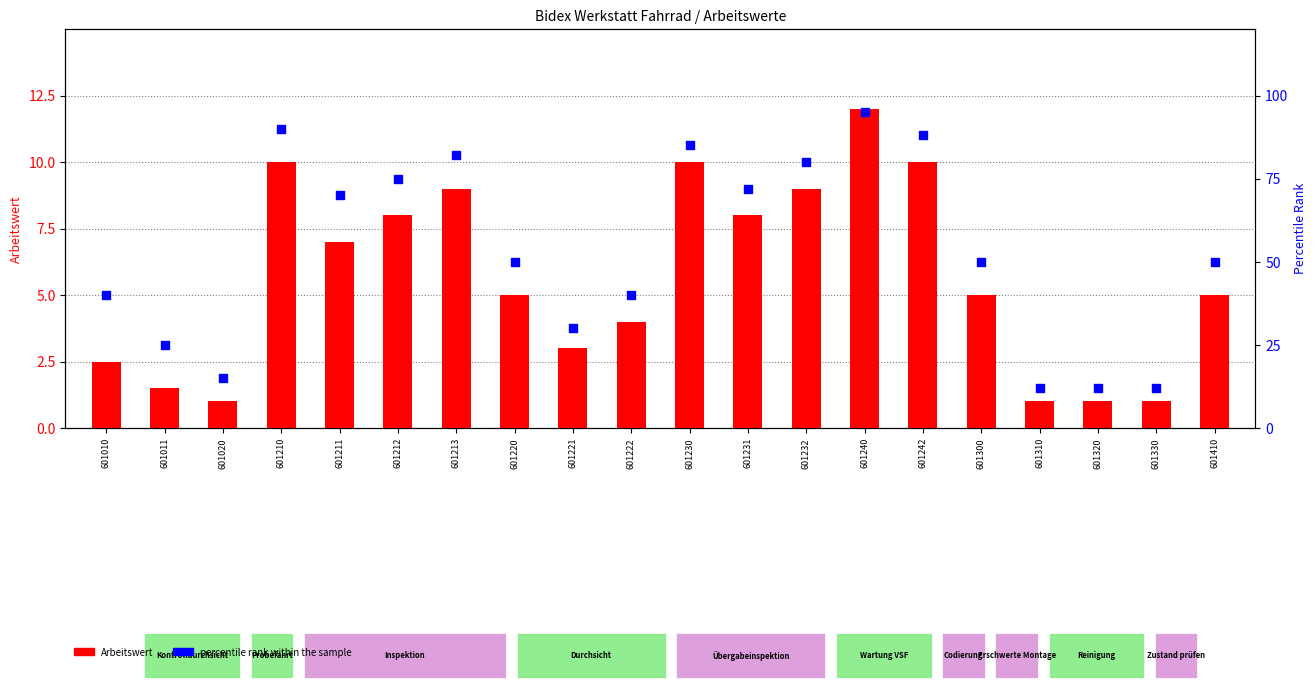

Which series has the largest total across all categories?

percentile rank within the sample